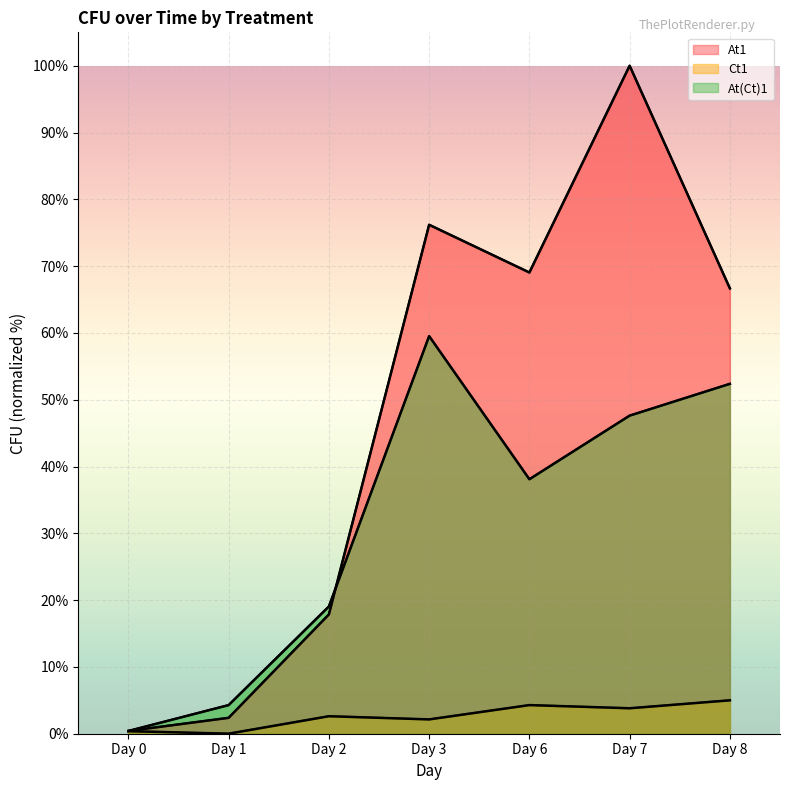

Read the At1 value at Day 2.

17.9